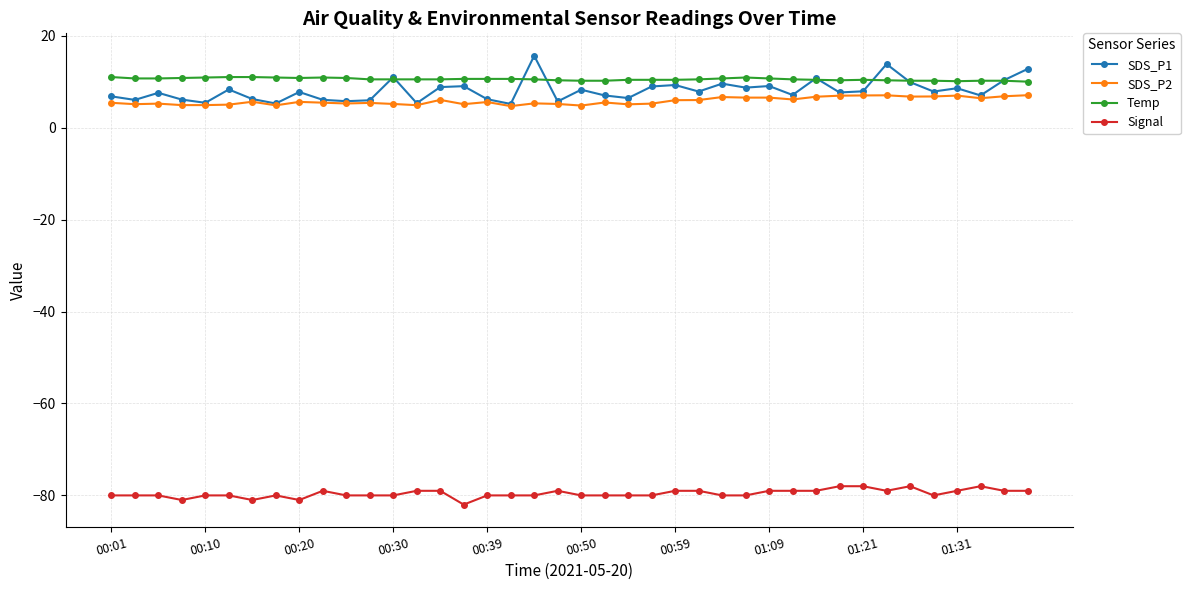

How many lines are shown in the chart?

4